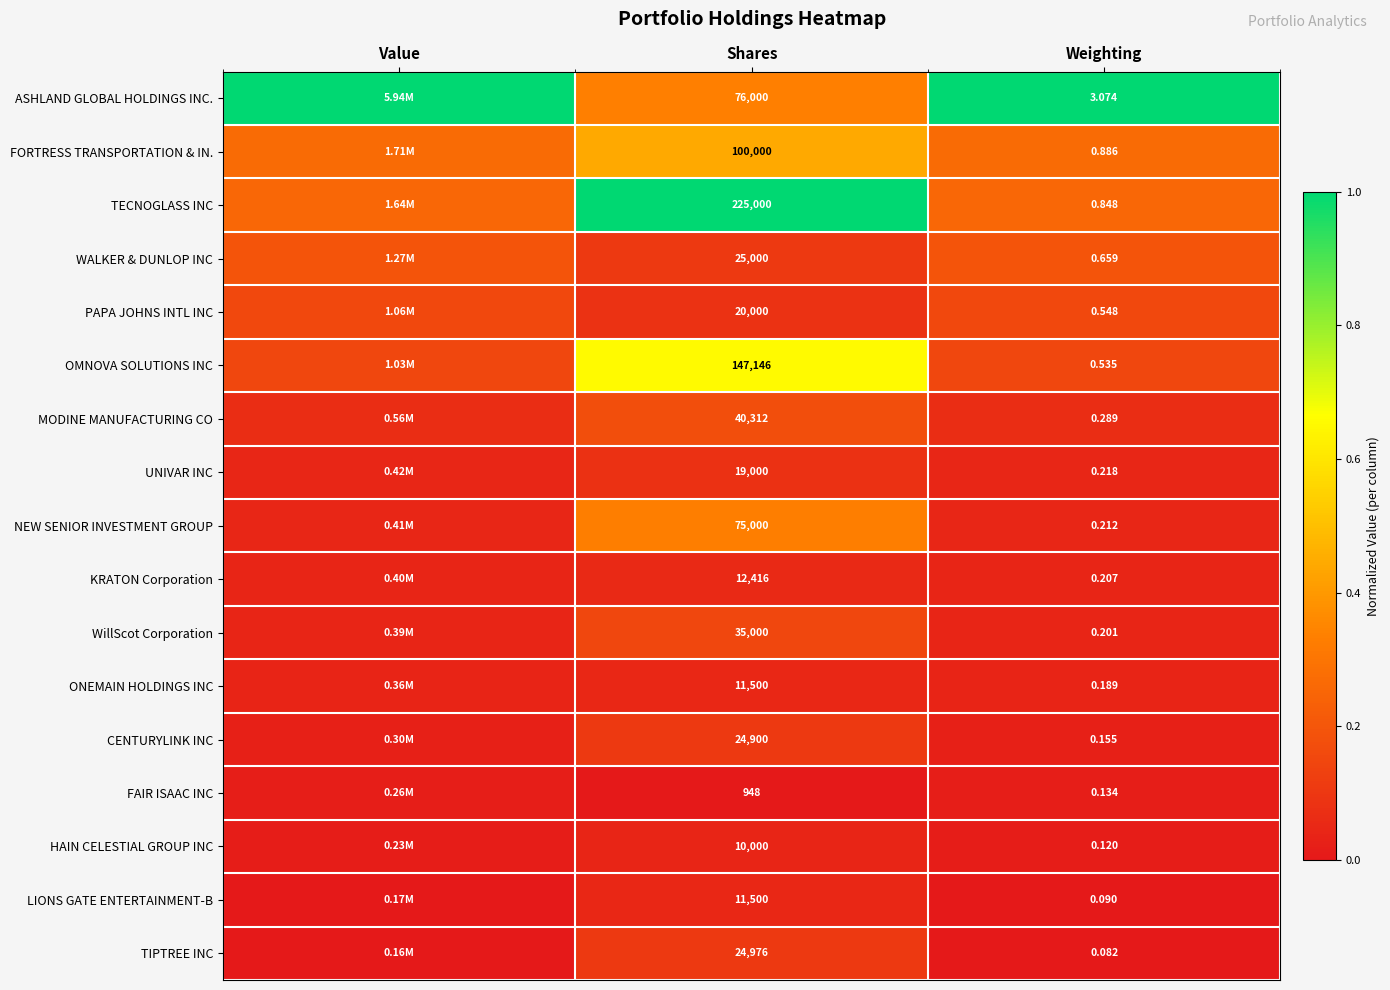

Which series changed the most between Shares and Weighting?

TECNOGLASS INC